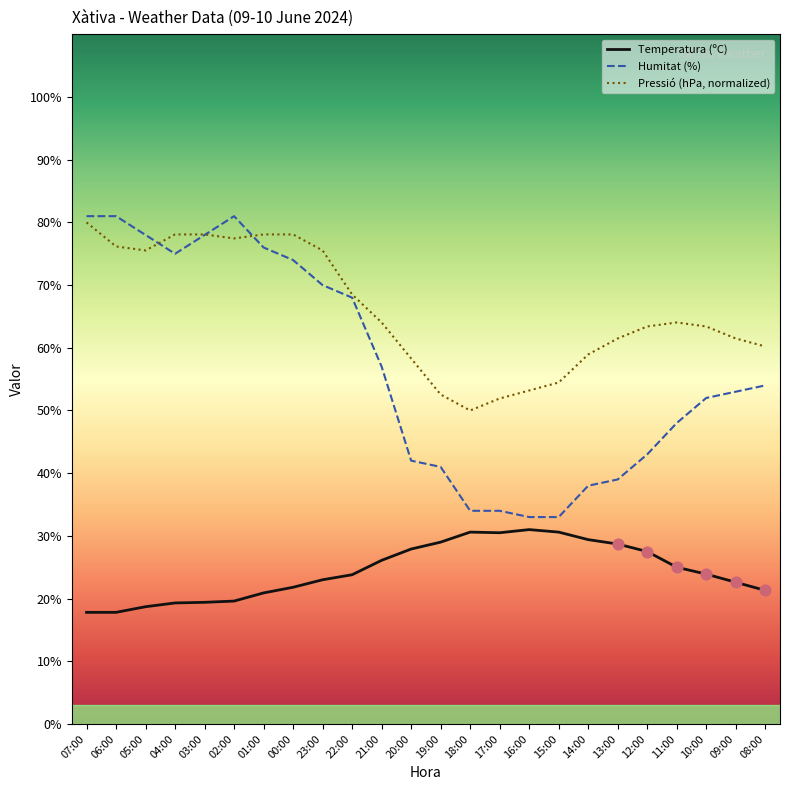

What is the spread (max minus min) of values at 17:00?

21.4